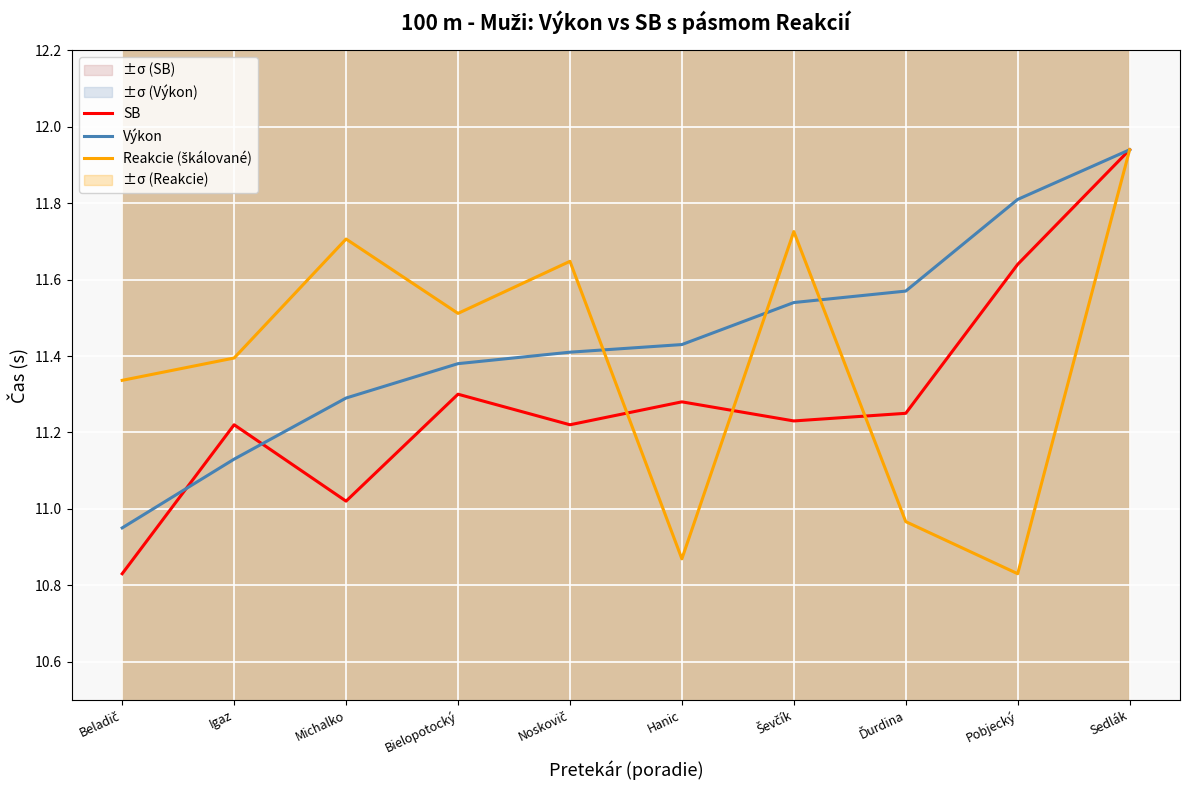

At which category does Reakcie (škálované) reach its first local peak?

Michalko